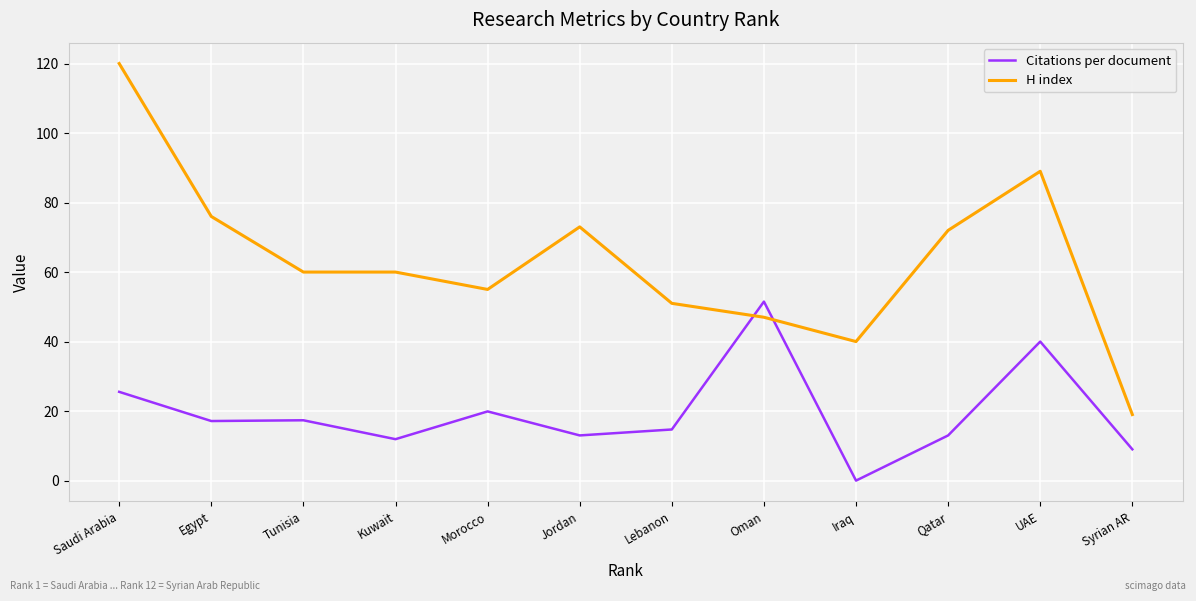

At how many categories does at least one series exceed 14?

12